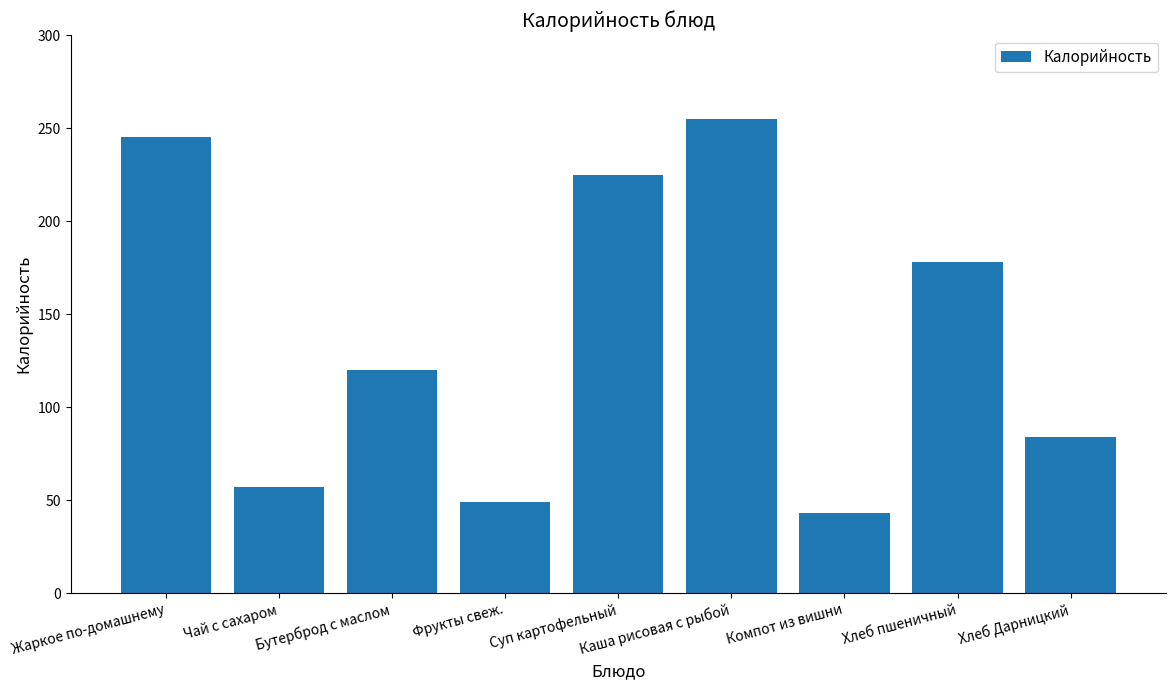

List the labels in order of value, largest first.

Каша рисовая с рыбой, Жаркое по-домашнему, Суп картофельный, Хлеб пшеничный, Бутерброд с маслом, Хлеб Дарницкий, Чай с сахаром, Фрукты свеж., Компот из вишни